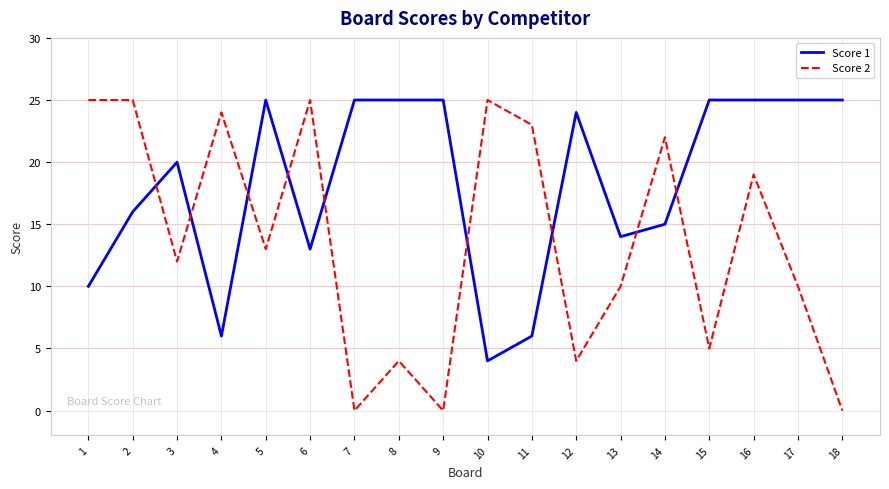

Which series ends up on top after the final intersection of Score 2 and Score 1?

Score 1